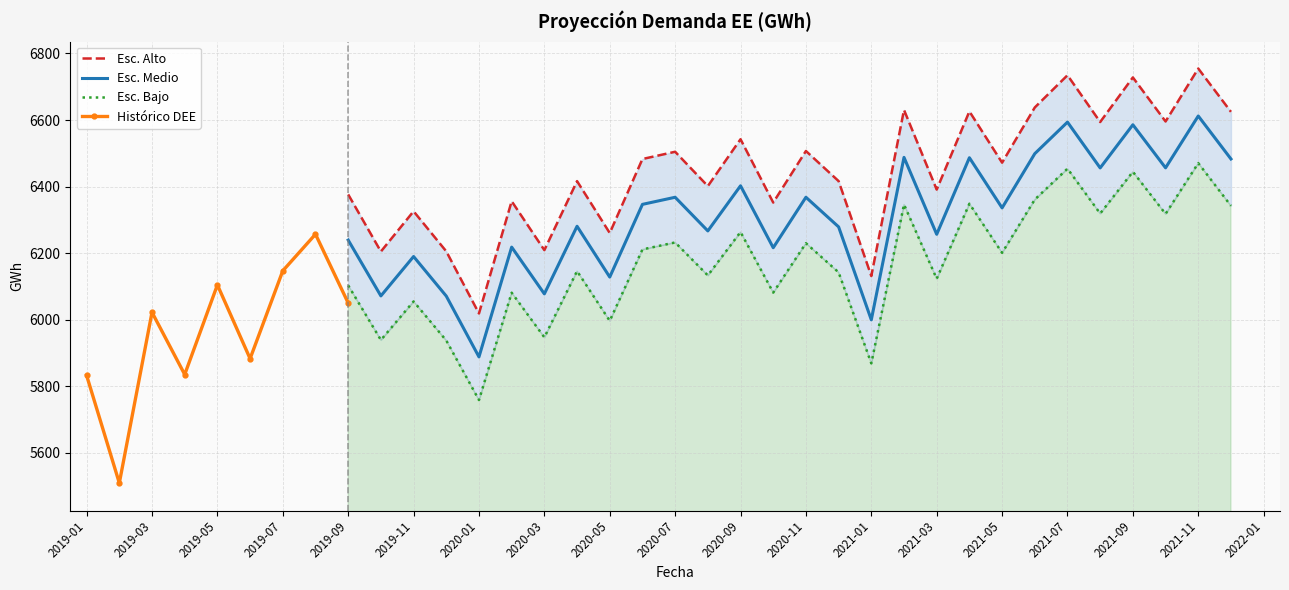

The value of Esc. Medio at 2020-03 is 7920.3. True or false?

False